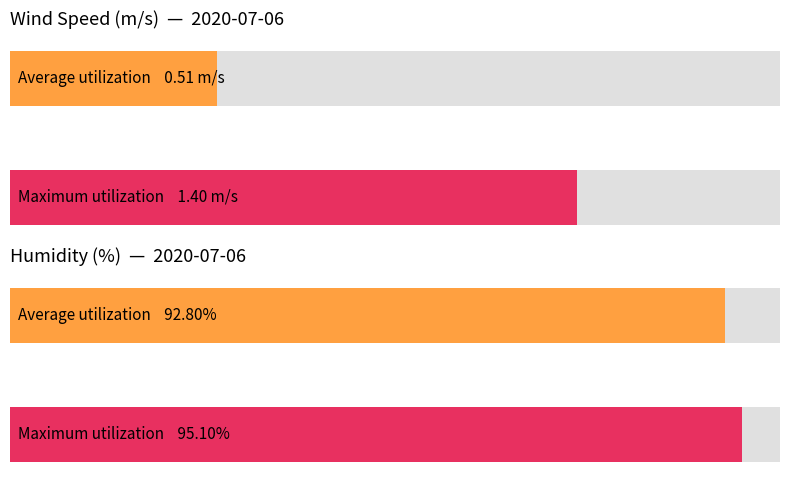

What is the average value of the Avg Wind Speed (m/s) series?

0.5